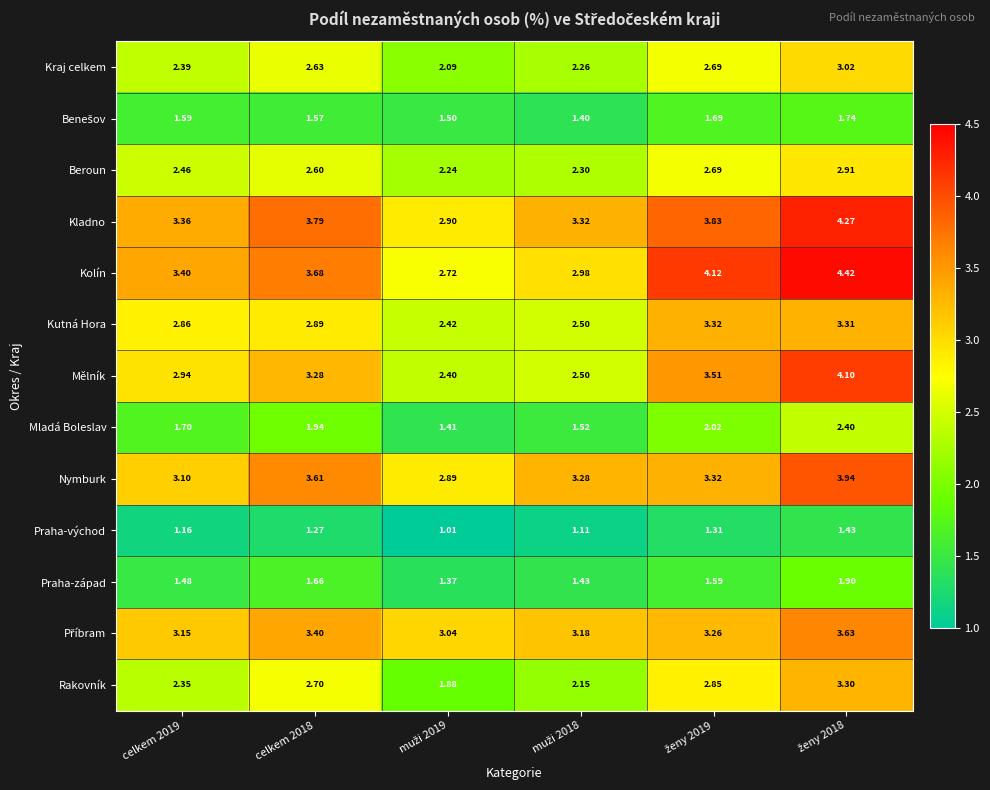

Which series has the largest total across all categories?

Kladno